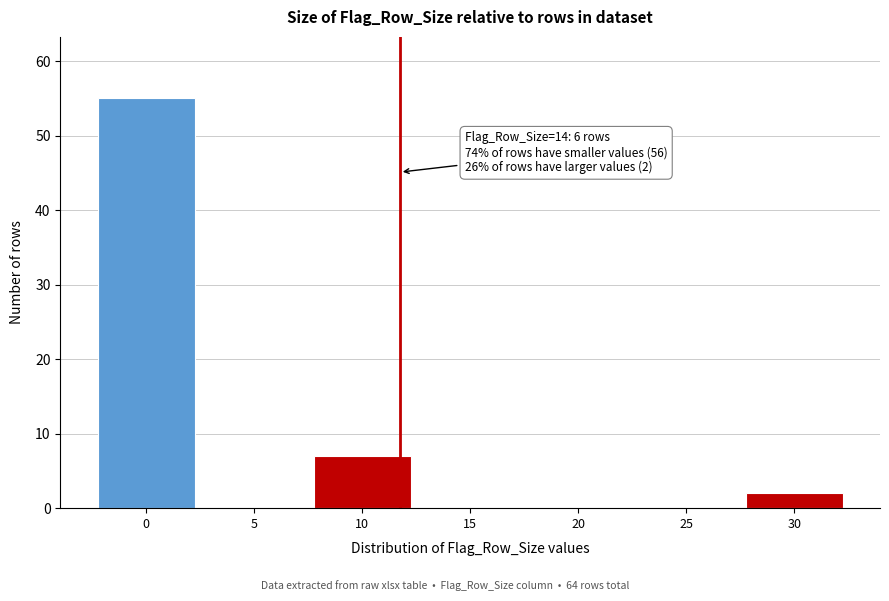

Reading left to right, transcribe all the data shown in this chart.

0=55	5=0	10=7	15=0	20=0	25=0	30=2